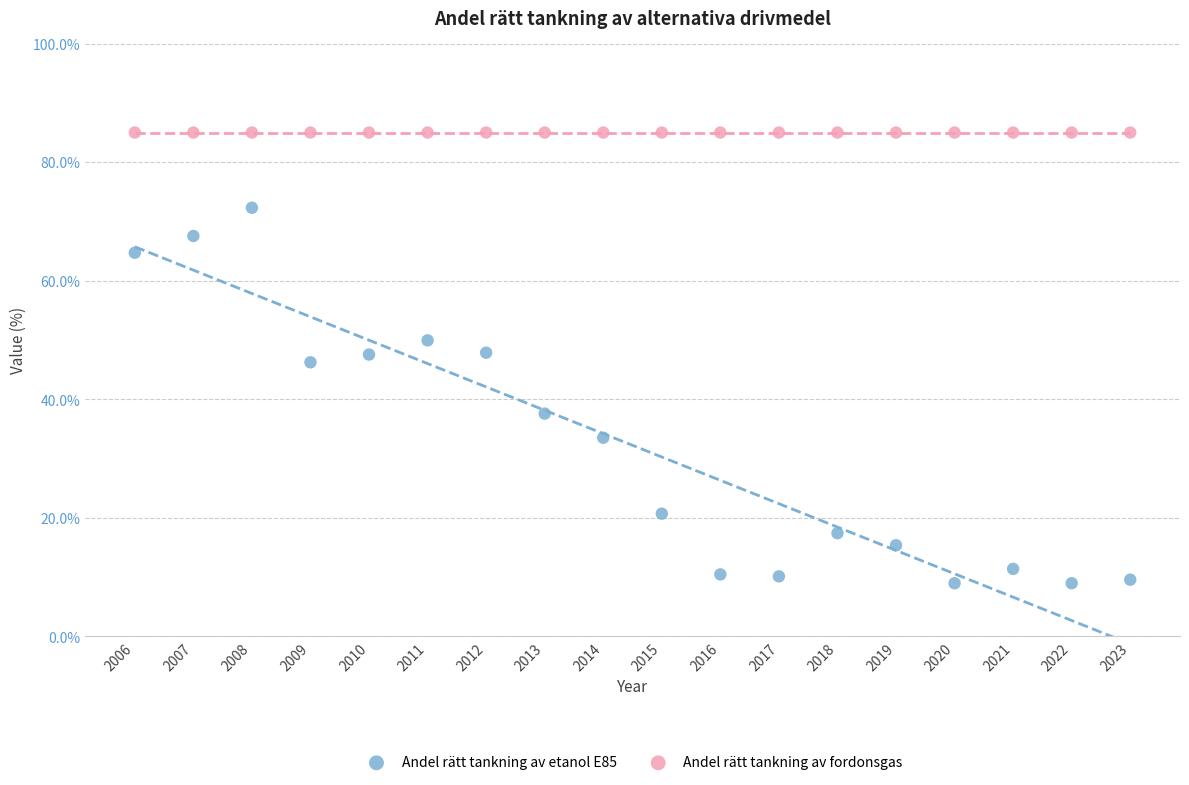

What are all the series names shown in the legend?

Andel rätt tankning av etanol E85, Andel rätt tankning av fordonsgas